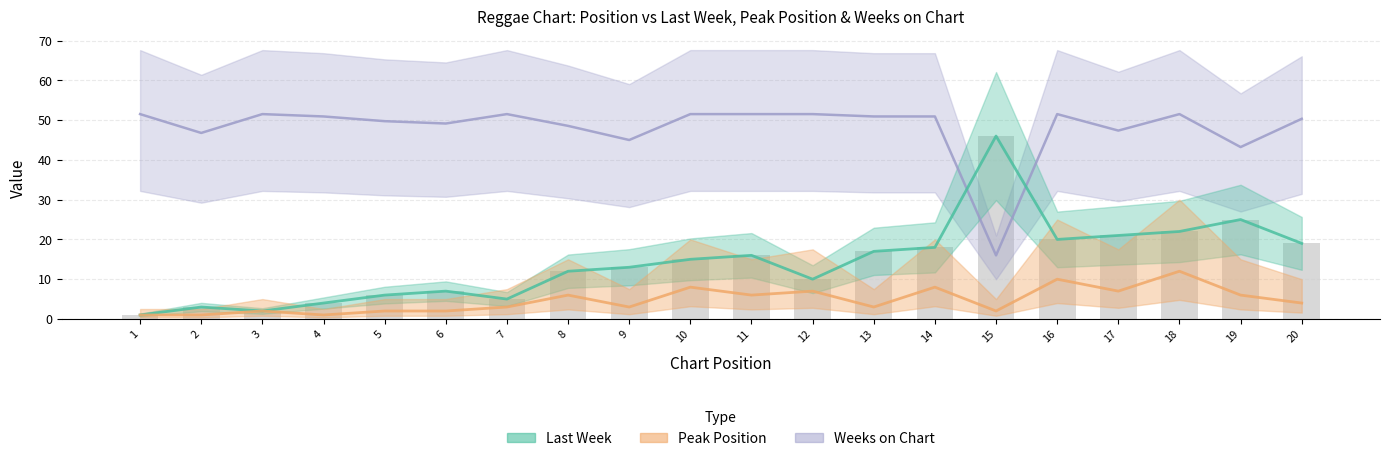

Rank the categories by Peak Position value from lowest to highest.

1, 2, 4, 3, 5, 6, 15, 7, 9, 13, 20, 8, 11, 19, 12, 17, 10, 14, 16, 18